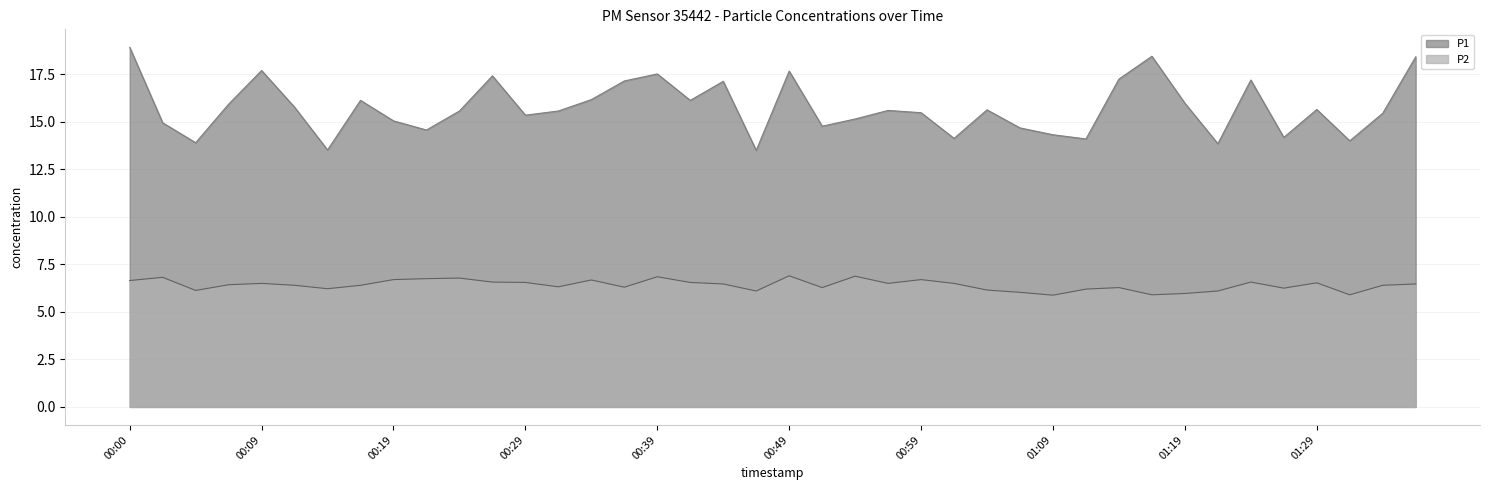

Which series has the largest total across all categories?

P1